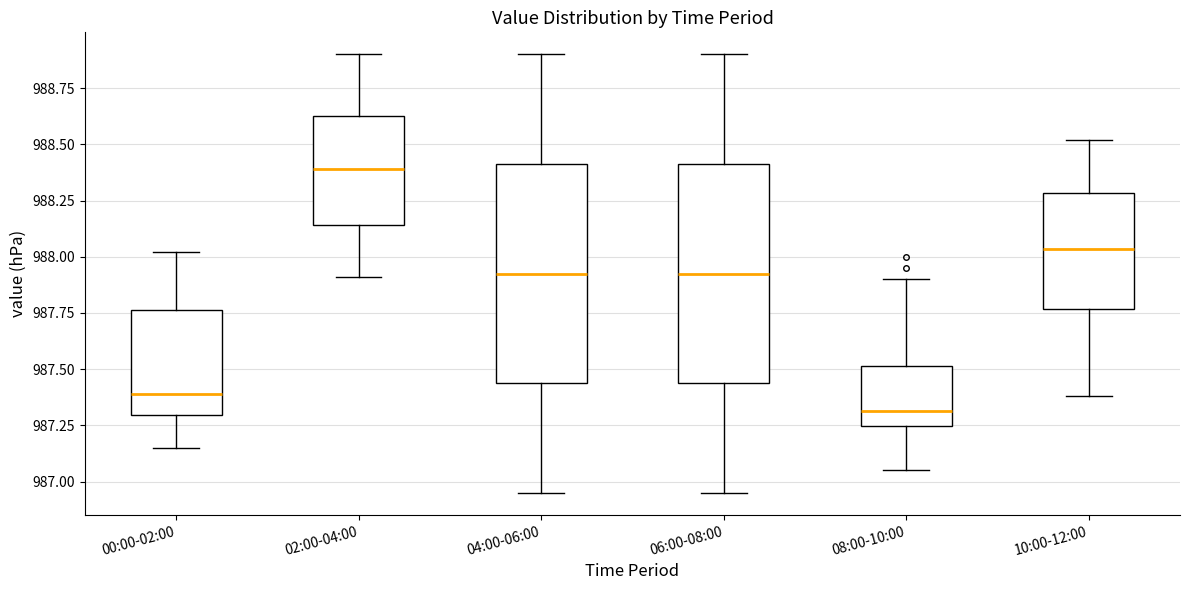

Reading left to right, read every box against the y-axis: the position of its median line, the range the box covers, and the ends of its whiskers. The values are not printed on the chart, so give them approximately, as read against the axis.

00:00-02:00: median 987.40, box 987.30 to 987.75, whiskers 987.15 to 988.00
02:00-04:00: median 988.40, box 988.15 to 988.65, whiskers 987.90 to 988.90
04:00-06:00: median 987.95, box 987.45 to 988.40, whiskers 986.95 to 988.90
06:00-08:00: median 987.95, box 987.45 to 988.40, whiskers 986.95 to 988.90
08:00-10:00: median 987.30, box 987.25 to 987.50, whiskers 987.05 to 987.90
10:00-12:00: median 988.05, box 987.75 to 988.30, whiskers 987.40 to 988.50